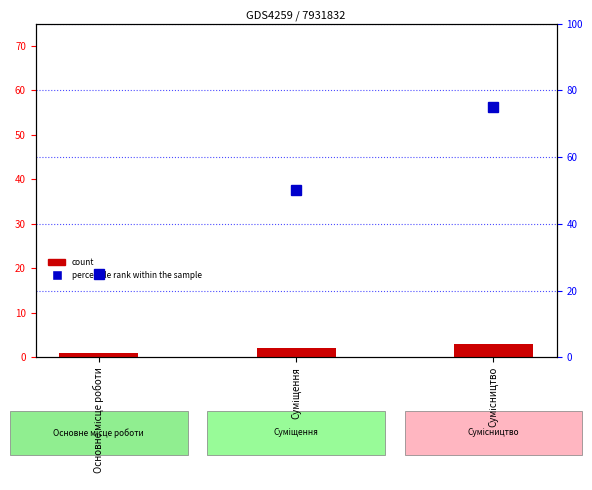

What is the difference between the values at Основне місце роботи and Сумісництво?

2